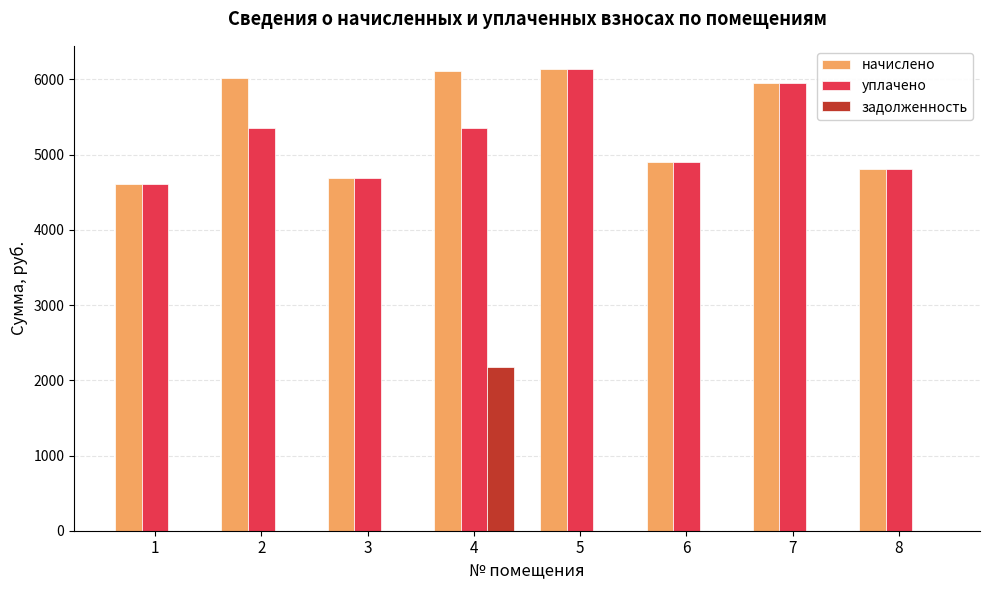

True or false: уплачено has a value of 4896.0 at 6.

True